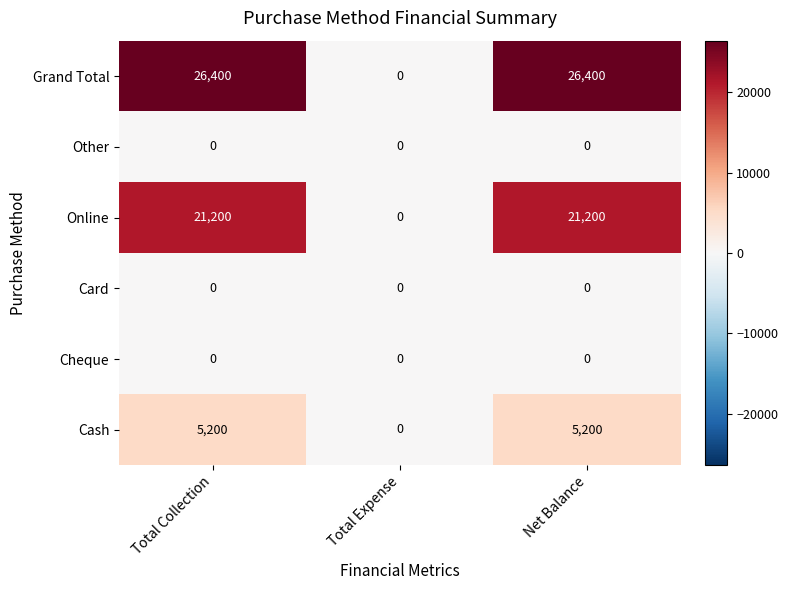

Reading left to right, list all the values displayed in this chart.

Grand Total: 26400	0	26400
Other: 0	0	0
Online: 21200	0	21200
Card: 0	0	0
Cheque: 0	0	0
Cash: 5200	0	5200